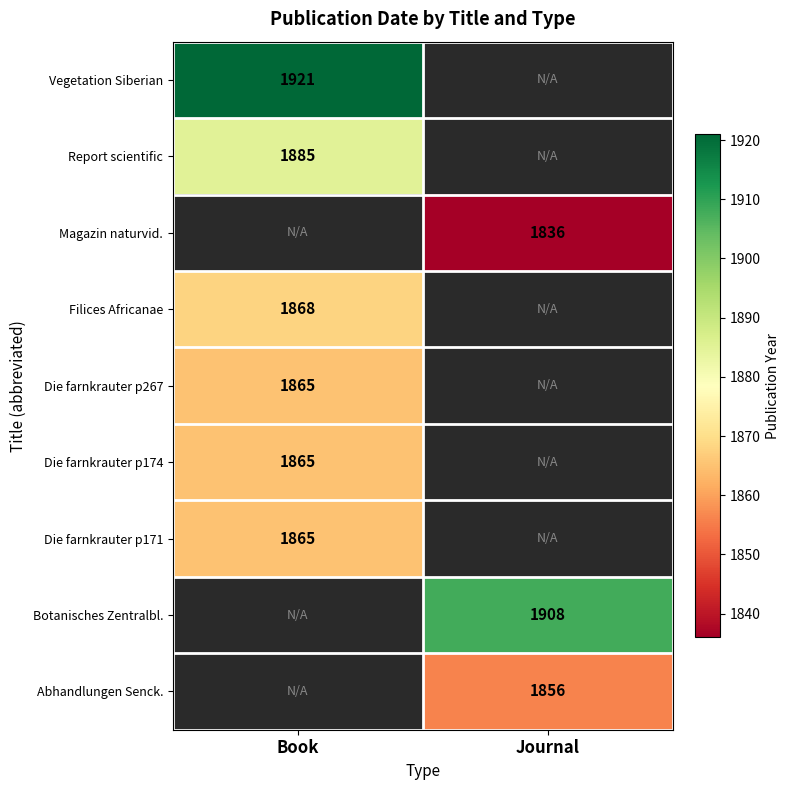

The Botanisches Zentralbl. series shows 1100 at Journal. True or false?

False